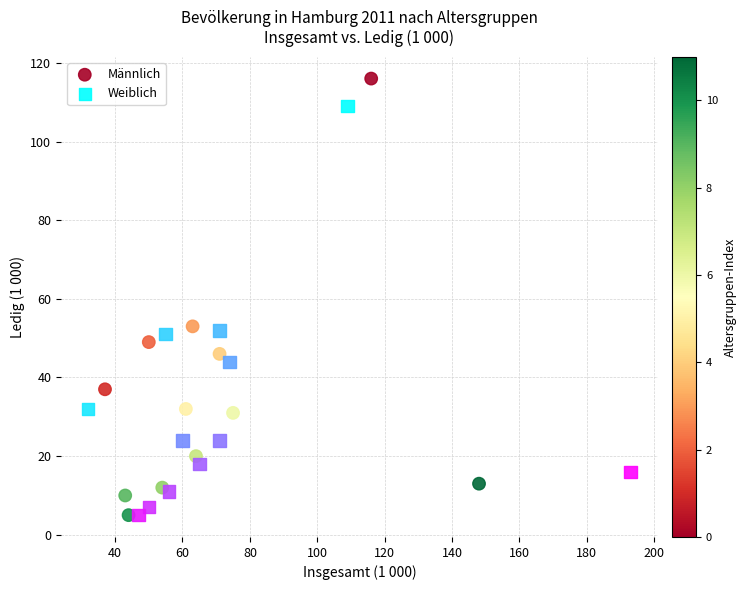

Which series has the widest spread of Y values?

Männlich